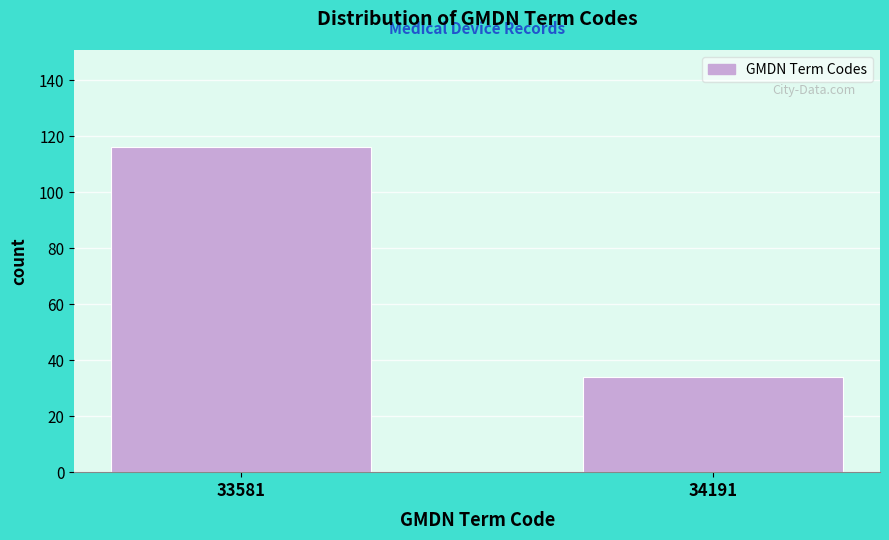

Reading left to right, what are all the values shown in this chart?

116	34